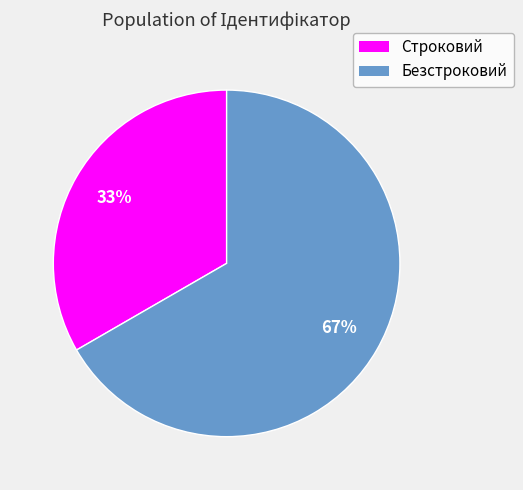

Is the sum of Строковий and Безстроковий greater than half?

Yes